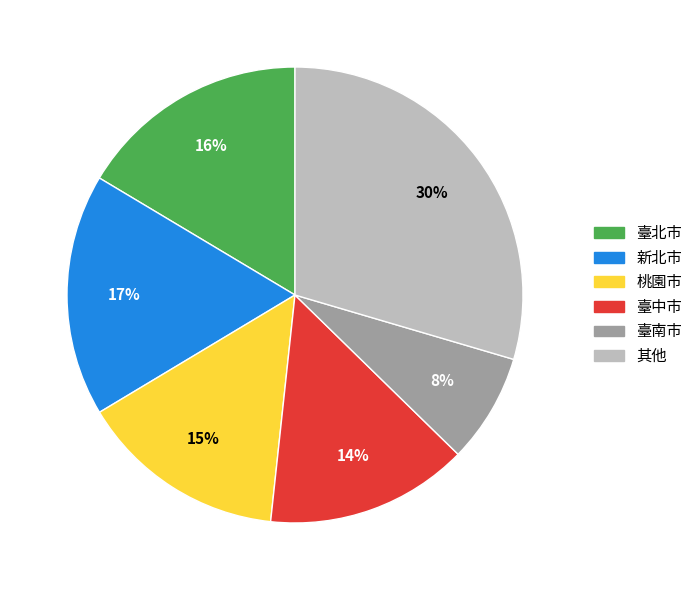

Is there any slice that represents more than half of the pie?

No